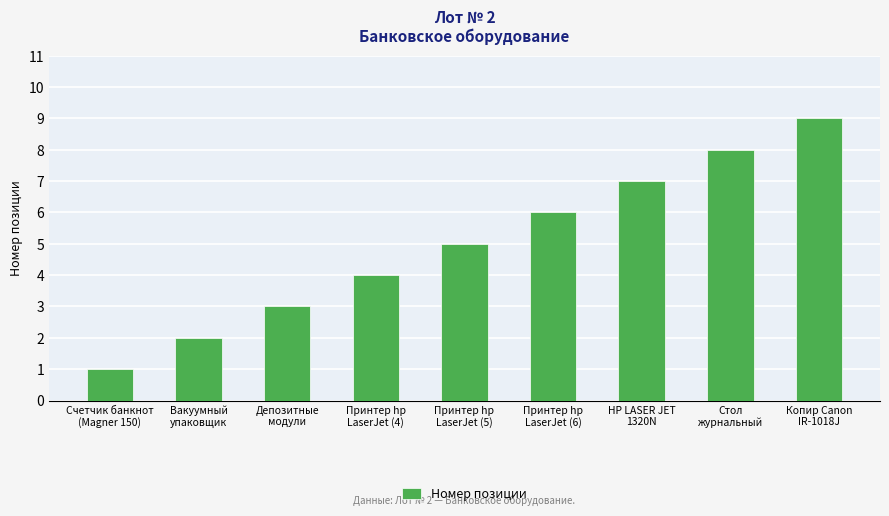

What is the change in value from Вакуумный
упаковщик to Депозитные
модули?

+1